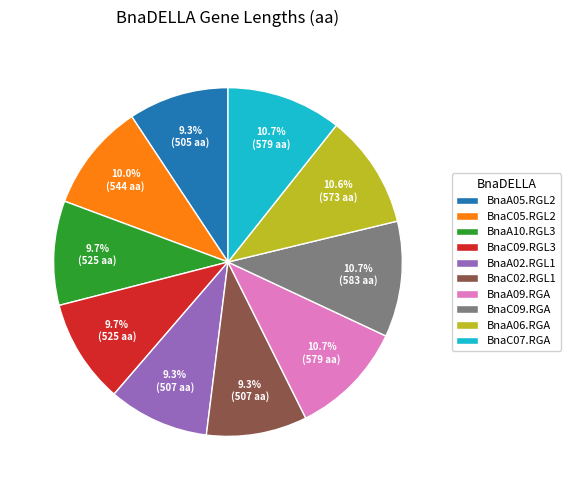

Combined, do BnaC07.RGA and BnaA10.RGL3 account for over 50%?

No